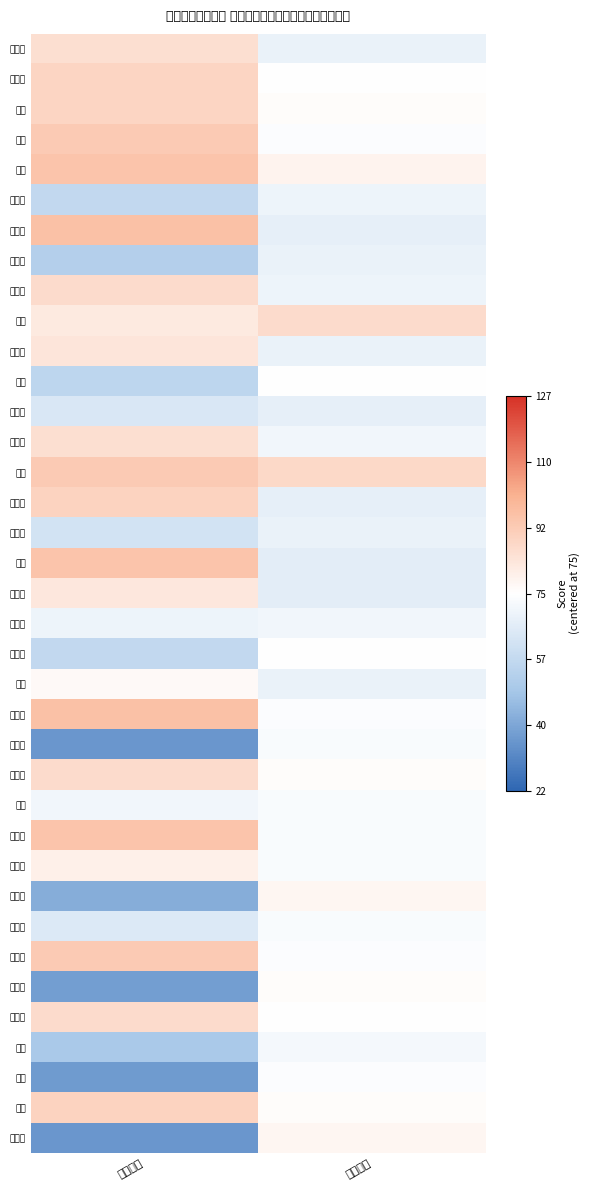

At 实操成绩, list the series in order from smallest to largest.

李勇, 王建国, 齐洪国, 贾发强, 王友顺, 张辰浩, 曾新杰, 原山原, 管少维, 曹刚, 岳新禹, 孙明岩, 赵兴荣, 齐作江, 刘洋, 关永强, 宋琦, 张春利, 葛胜权, 方维广, 王波, 徐香文, 李怀仁, 钟峰, 祝占强, 宋刚, 李春武, 马振宽, 王冠, 张贵书, 王振海, 王浩, 蒙鑫禹, 刘春生, 王振, 张松, 刘晓